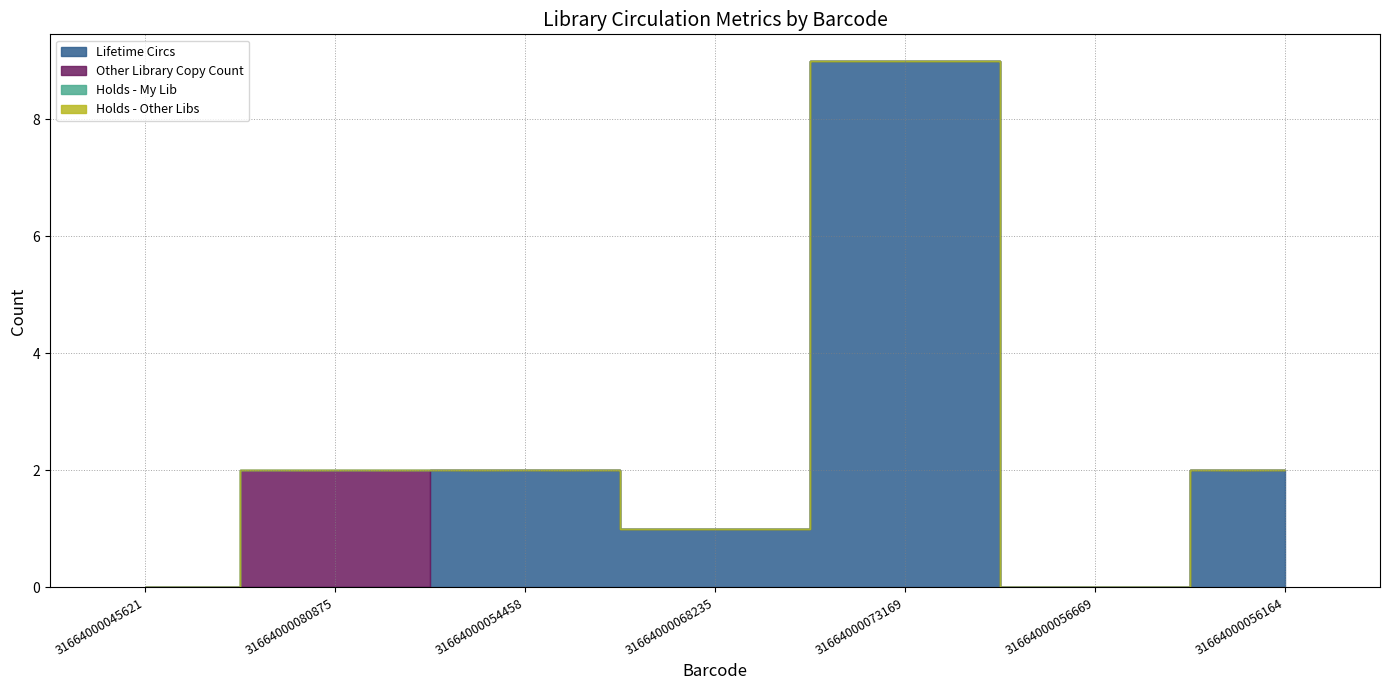

At which category is the sum across all series the highest?

31664000073169